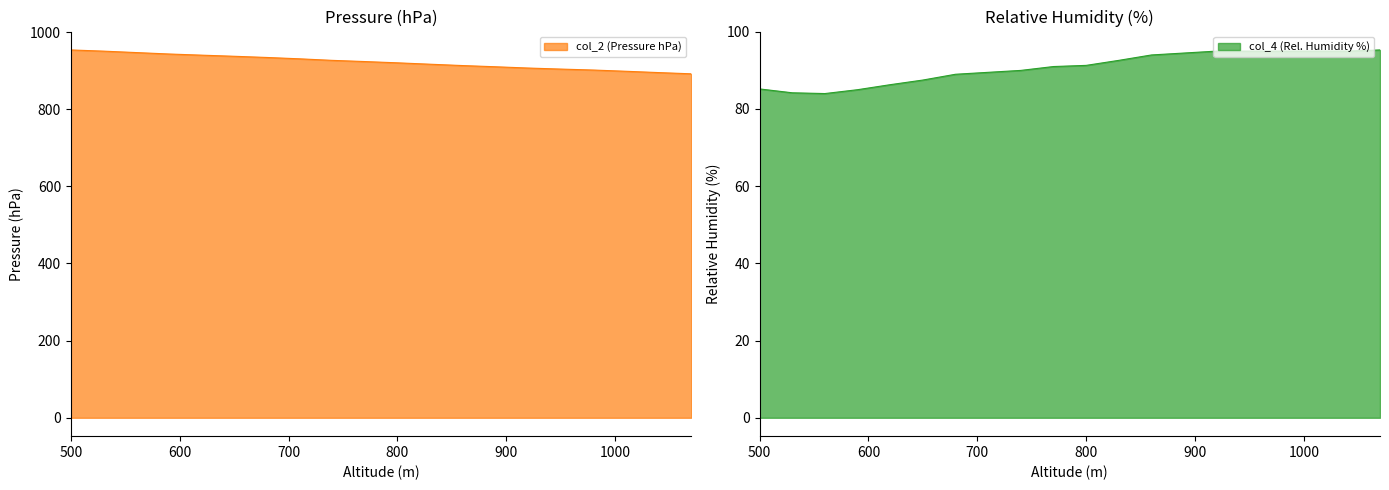

Reading right to left, extract all data points from this chart.

col_2: 1070=891.8	1040=895.0	1010=898.4	980=901.6	950=904.1	920=906.8	890=910.1	860=913.2	830=916.7	800=920.3	770=923.6	740=926.7	710=930.7	680=934.2	650=937.3	620=940.2	590=943.2	560=946.9	530=950.6	500=953.7
col_4: 1070=95.3	1040=95.0	1010=95.0	980=95.0	950=95.0	920=95.0	890=94.5	860=94.0	830=92.6	800=91.3	770=91.0	740=90.0	710=89.5	680=89.0	650=87.5	620=86.3	590=85.0	560=84.0	530=84.2	500=85.2